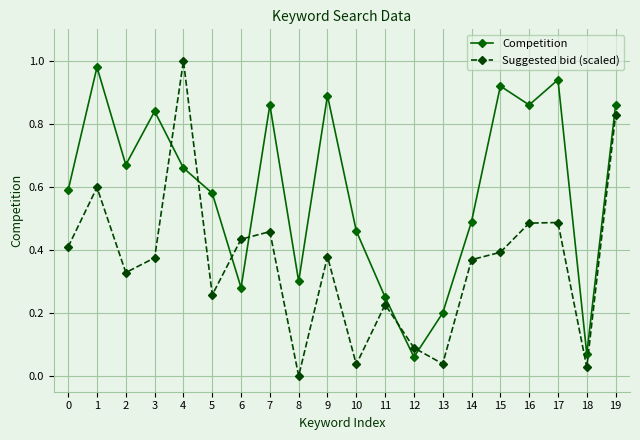

Is the value of Suggested bid (scaled) at 11 greater than the value of Competition at 3?

No